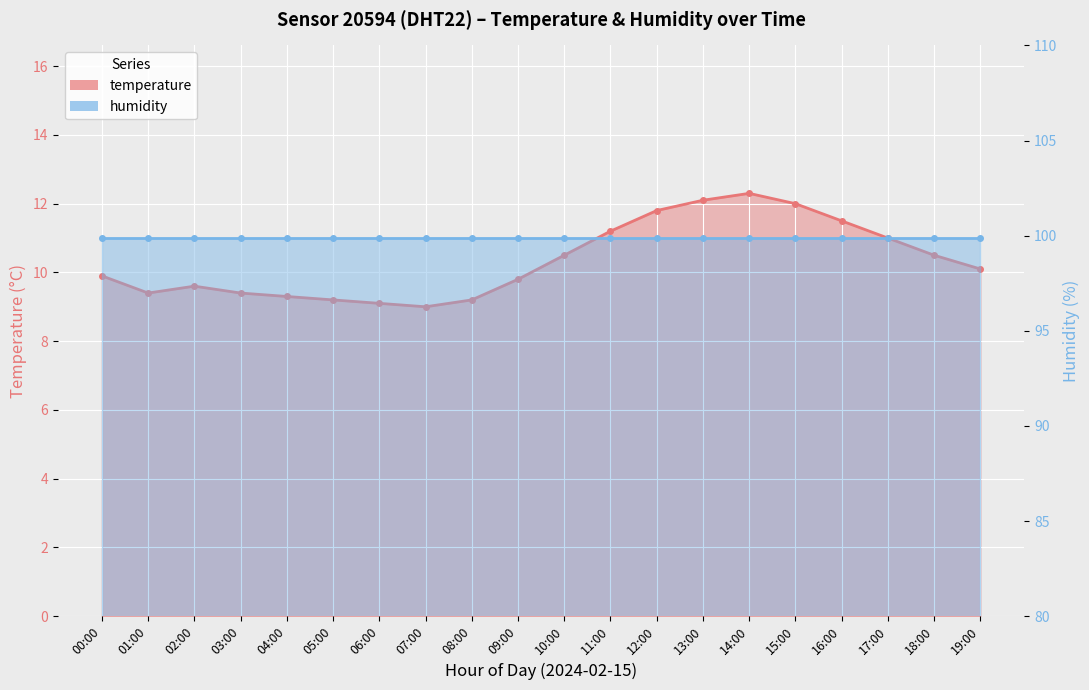

What is the label of the 19th point from the left?

18:00